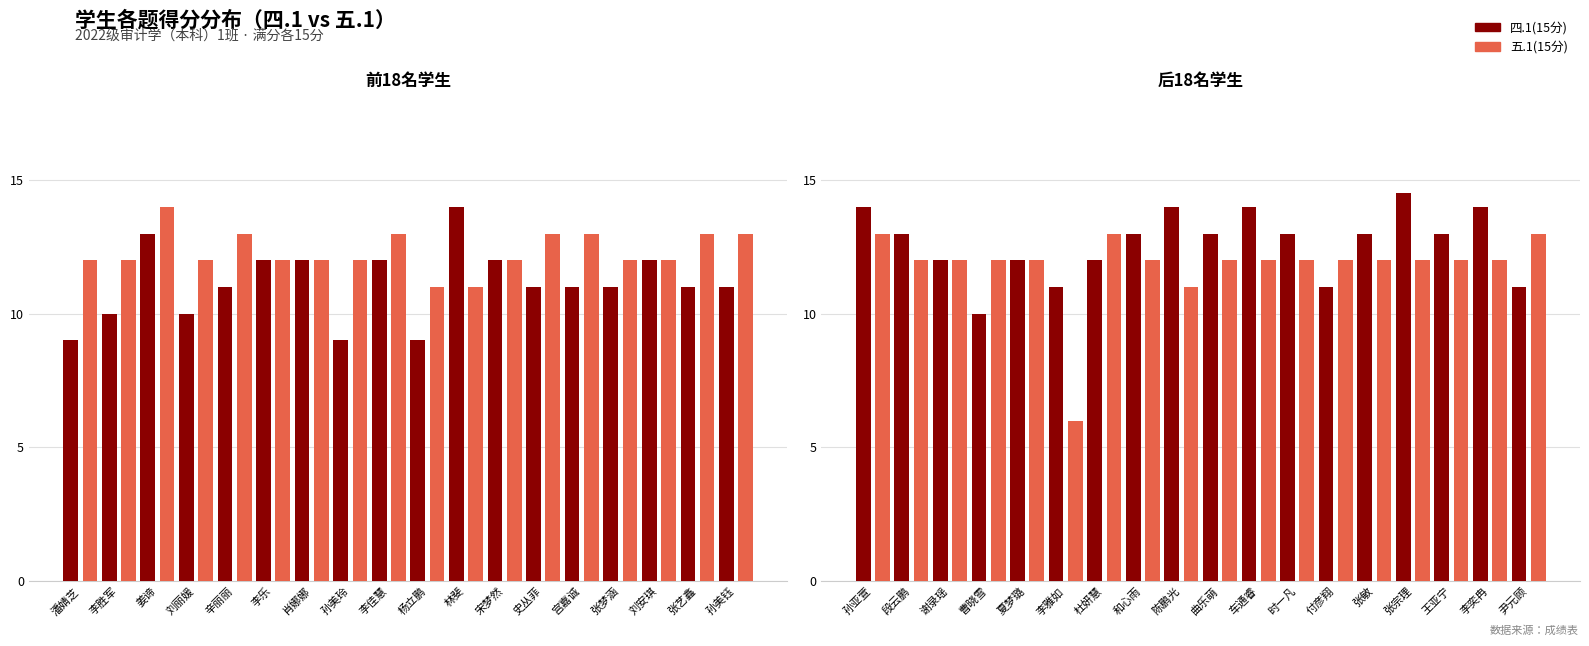

List the series in order of their peak value, highest first.

四.1(15分), 五.1(15分)